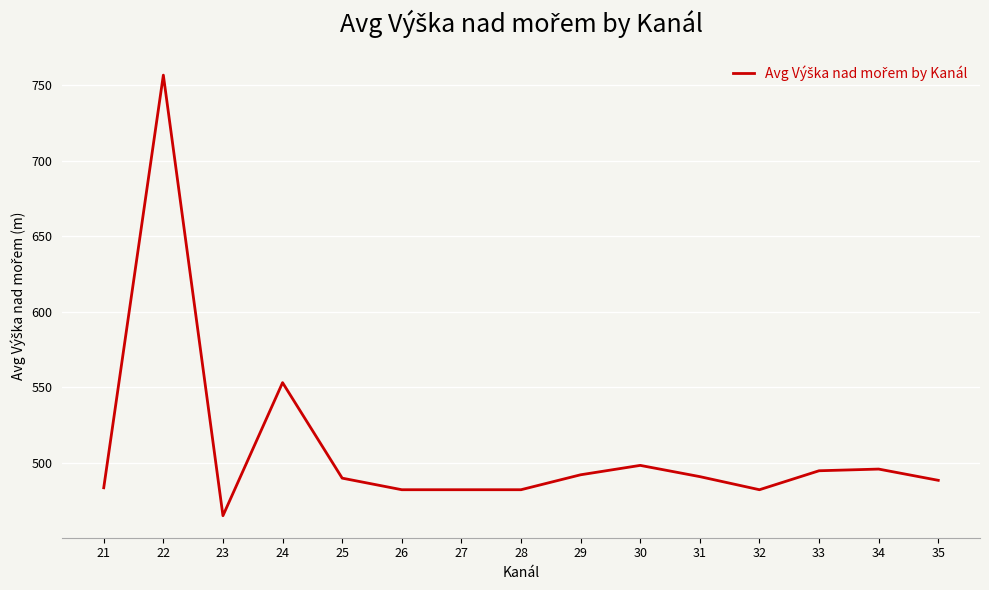

Which has a higher value, 33 or 28?

33